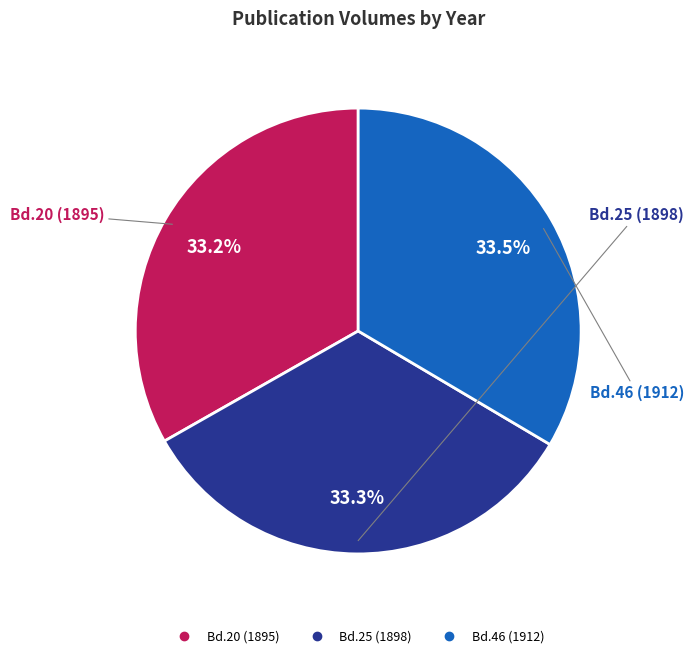

Approximately how many times larger is the value at Bd.20 (1895) compared to Bd.25 (1898)?

1.0